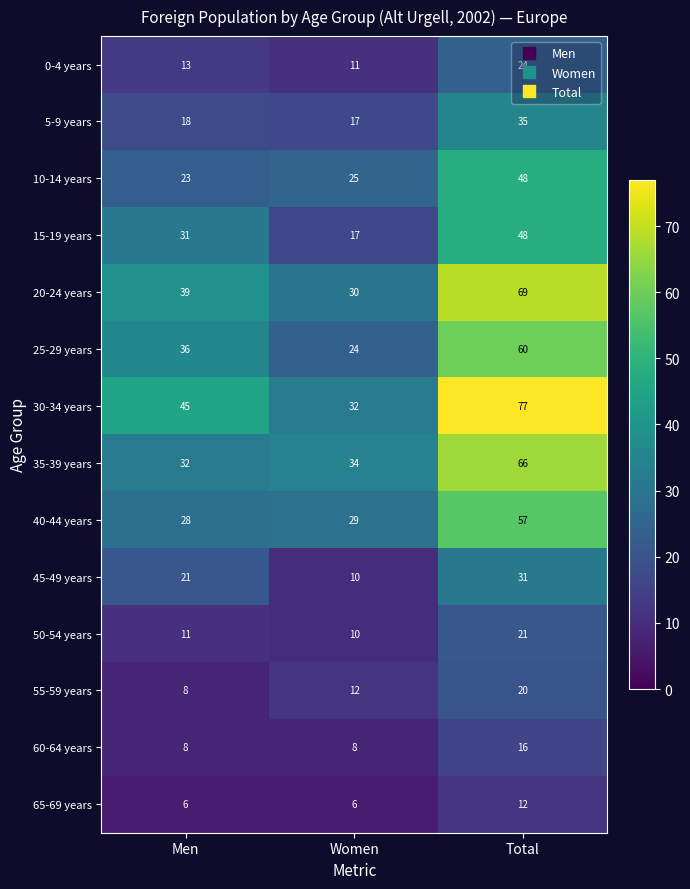

What is the difference between the highest and lowest values at Men?

39